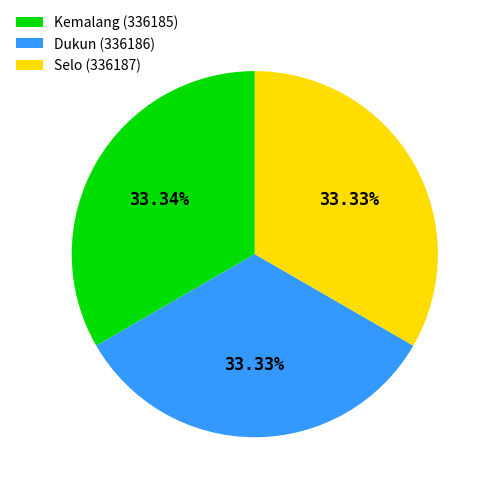

Is Selo (336187) the majority of the pie?

No